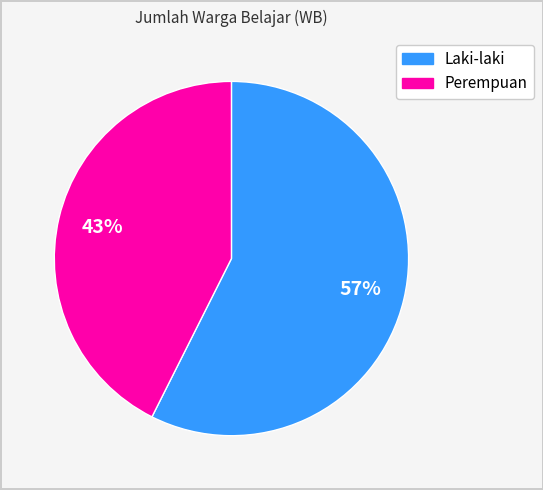

To the nearest percent, what is the combined percentage of Laki-laki and Perempuan?

100%